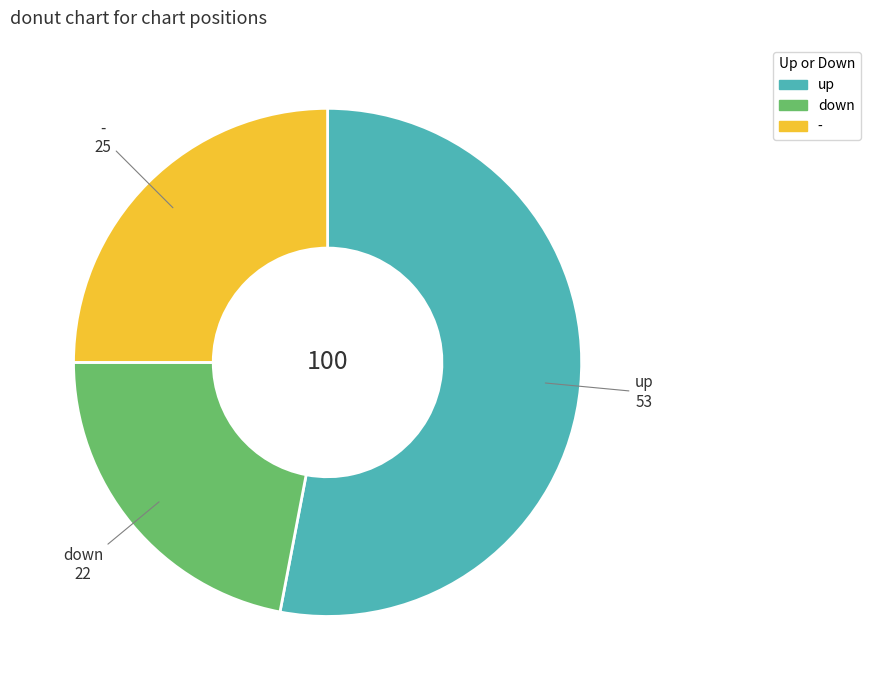

Which category accounts for the majority?

up